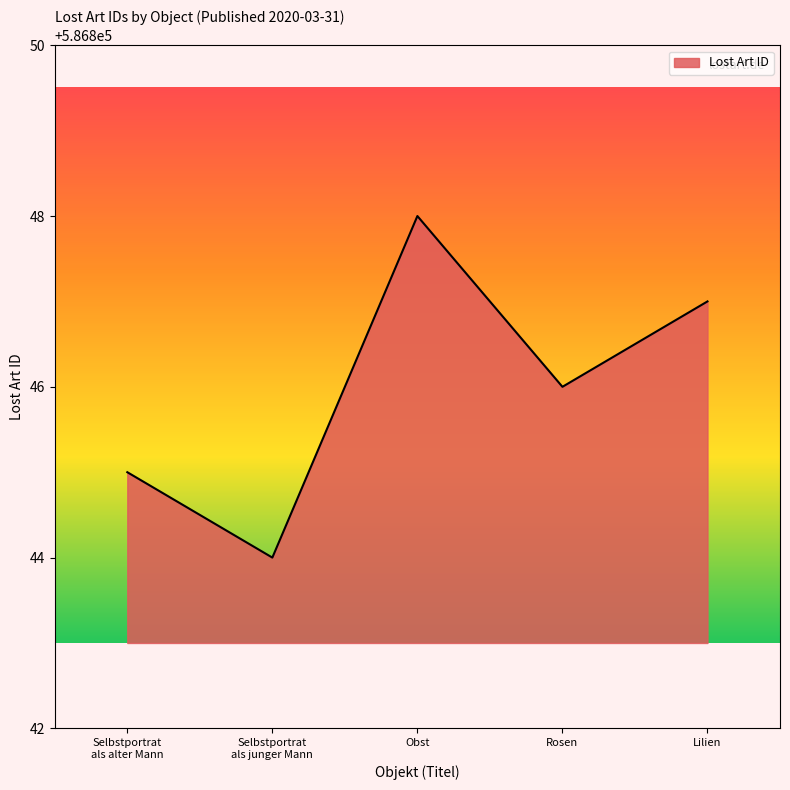

What is the maximum value shown in the chart?

586848